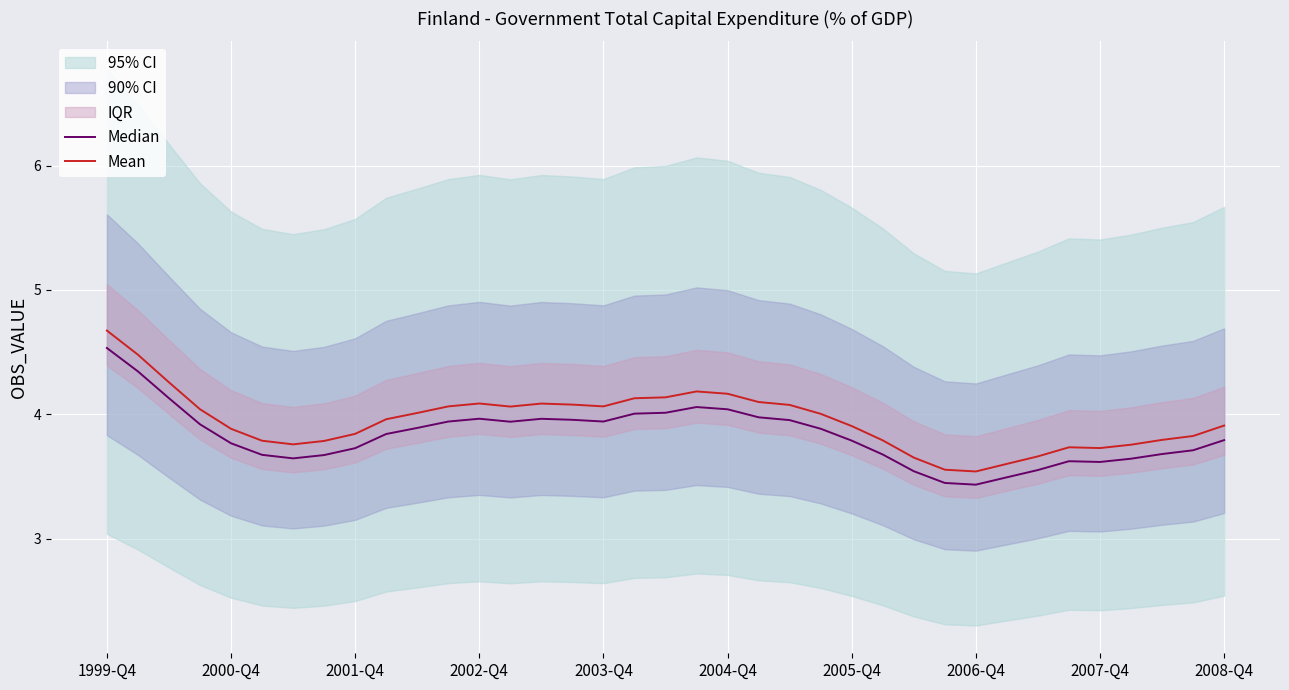

The Mean series shows 1.6 at 2008-Q4. True or false?

False